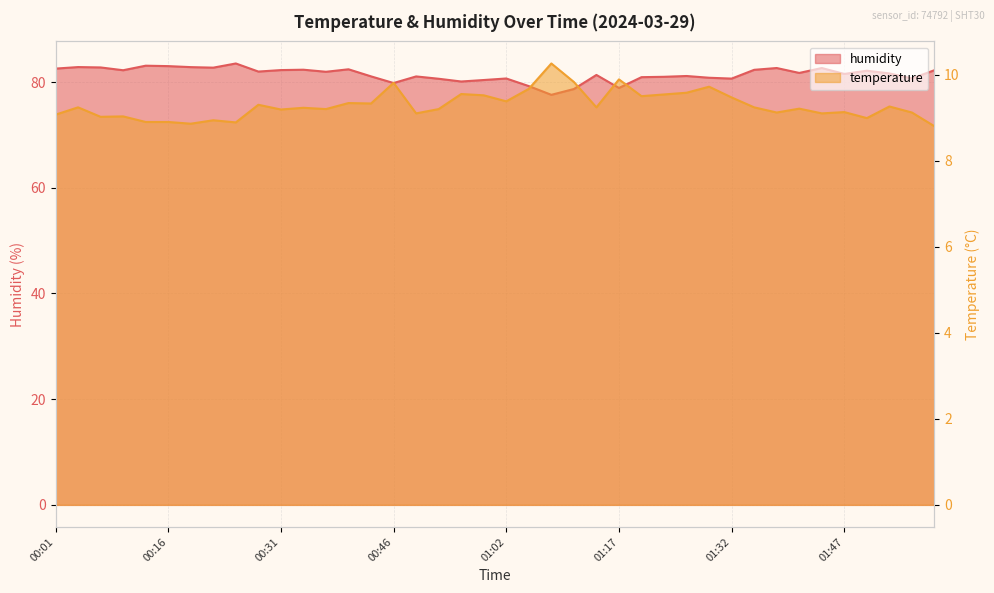

Where is humidity nearest to the value 80?

00:56